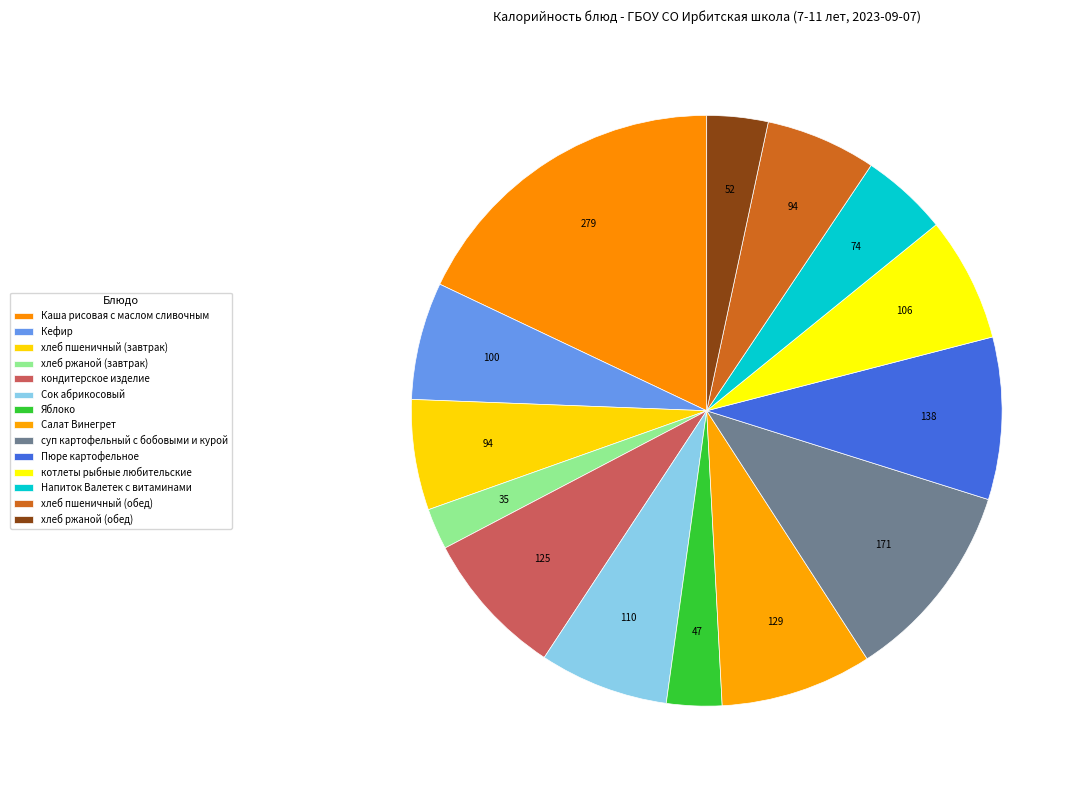

Rank the categories by value from highest to lowest.

Каша рисовая с маслом сливочным, суп картофельный с бобовыми и курой, Пюре картофельное, Салат Винегрет, кондитерское изделие, Сок абрикосовый, котлеты рыбные любительские, Кефир, хлеб пшеничный (завтрак), хлеб пшеничный (обед), Напиток Валетек с витаминами, хлеб ржаной (обед), Яблоко, хлеб ржаной (завтрак)